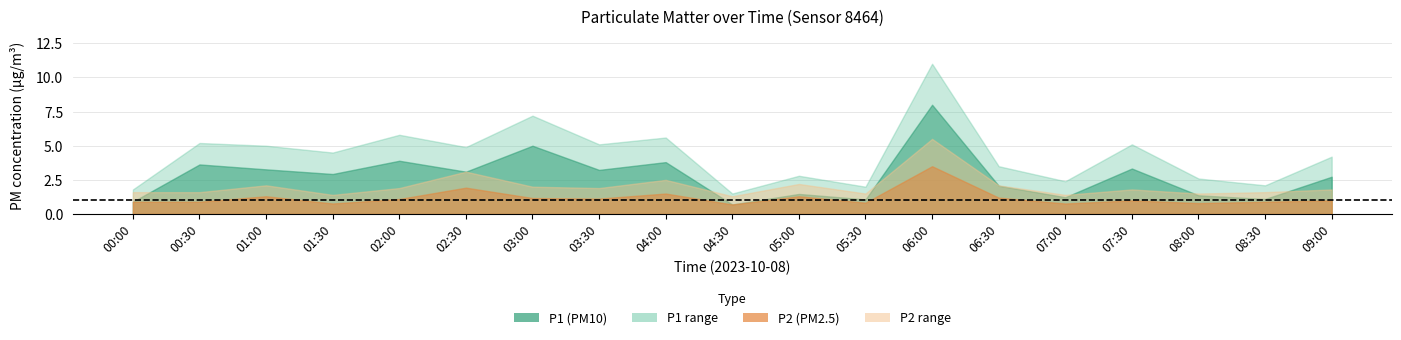

Which category has the lowest value in the P2 series?

04:30